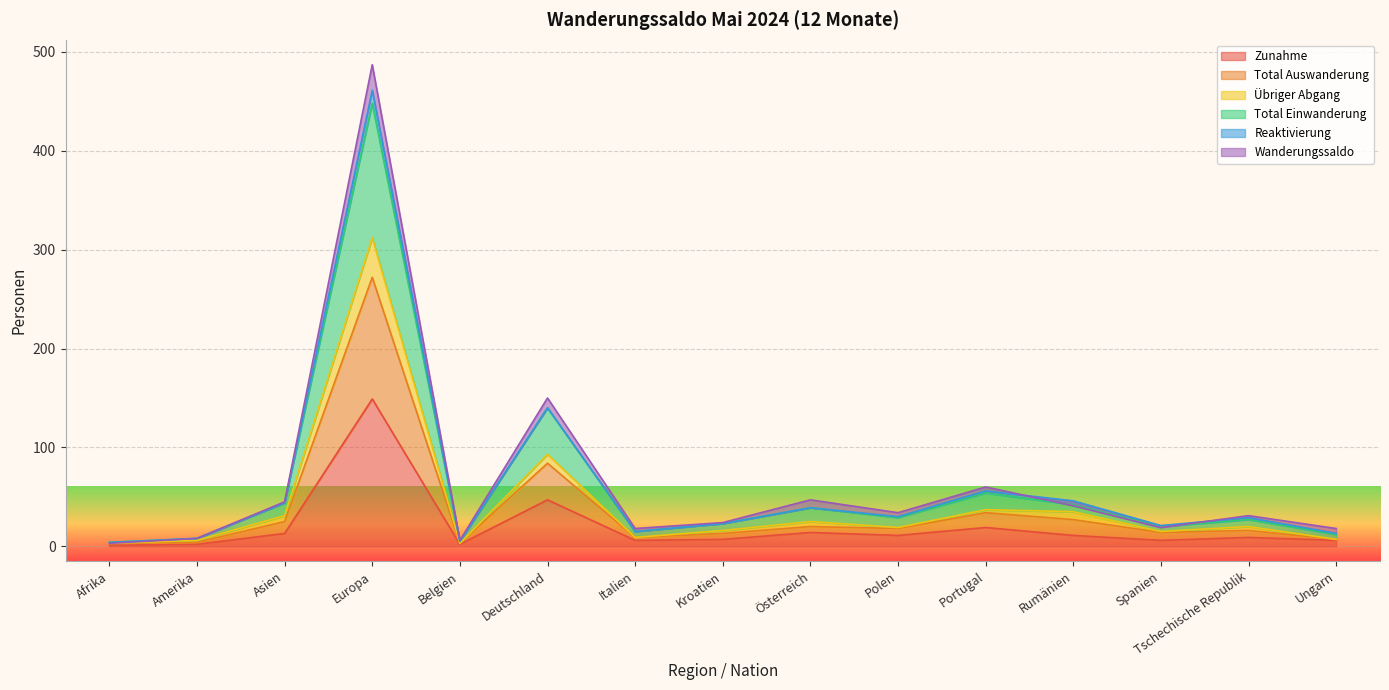

Where is Zunahme nearest to the value 75?

Deutschland